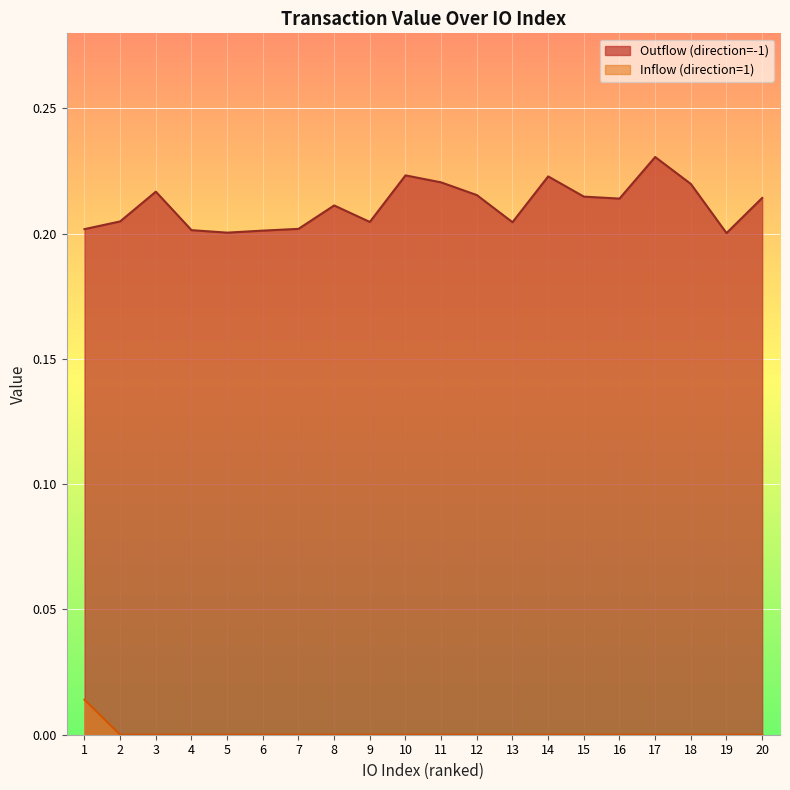

Between 10 and 9, which is larger?

10